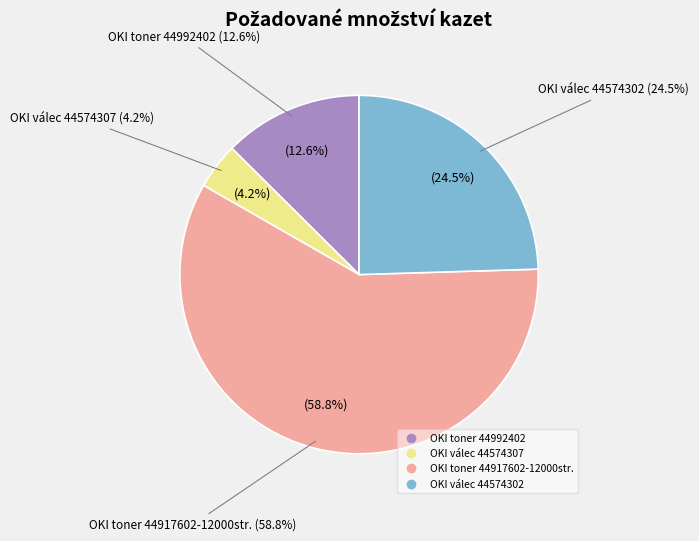

To the nearest percent, what is the difference between the largest and smallest slice percentages?

55%